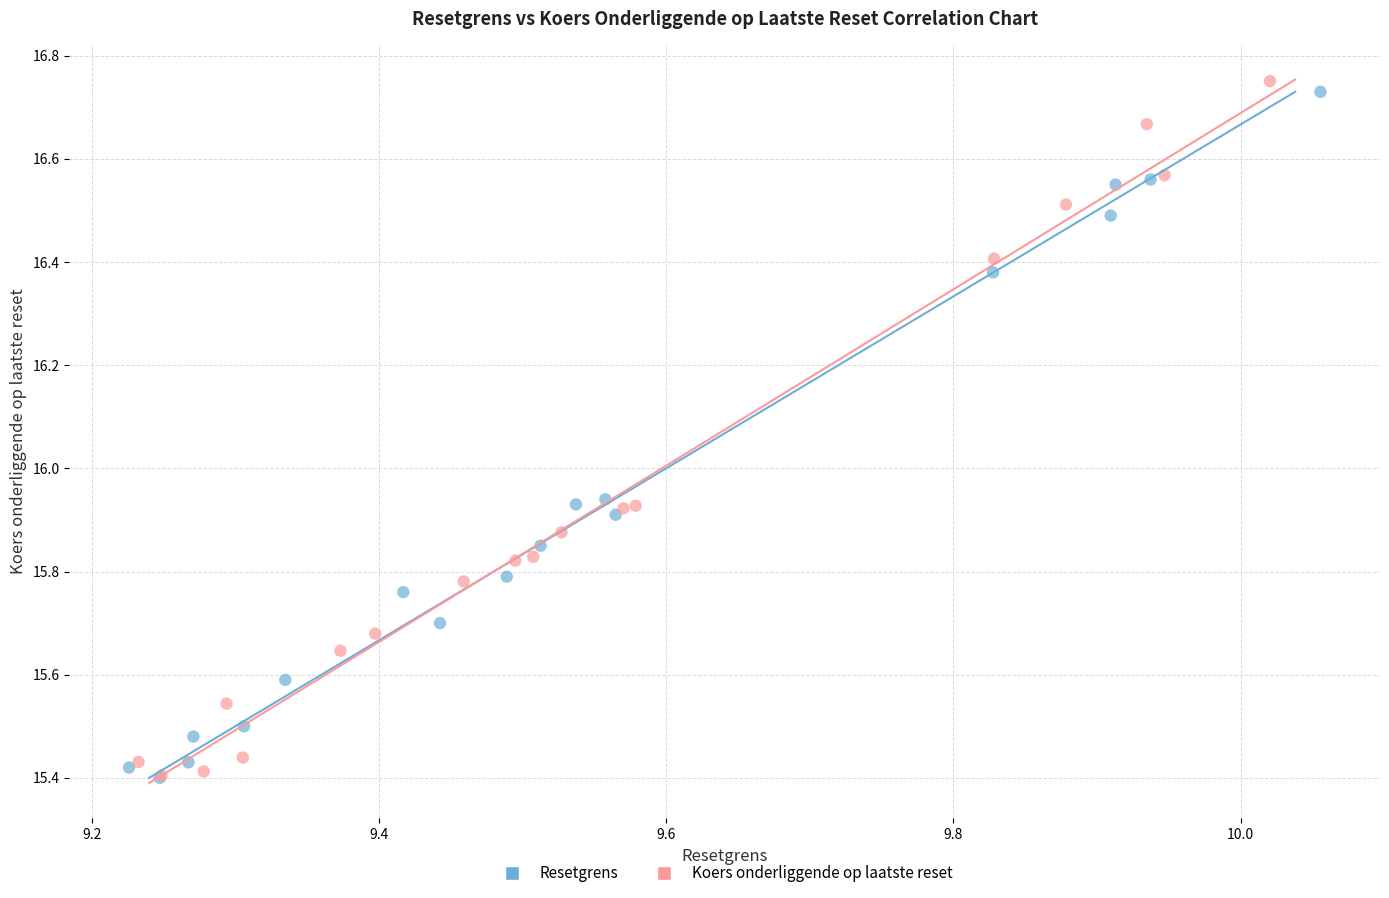

What are all the series names shown in the legend?

Resetgrens, Koers onderliggende op laatste reset